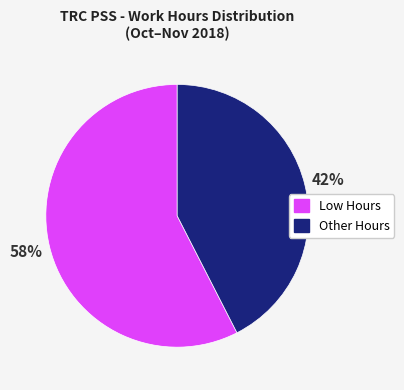

Between Low Hours and Other Hours, which is larger?

Low Hours